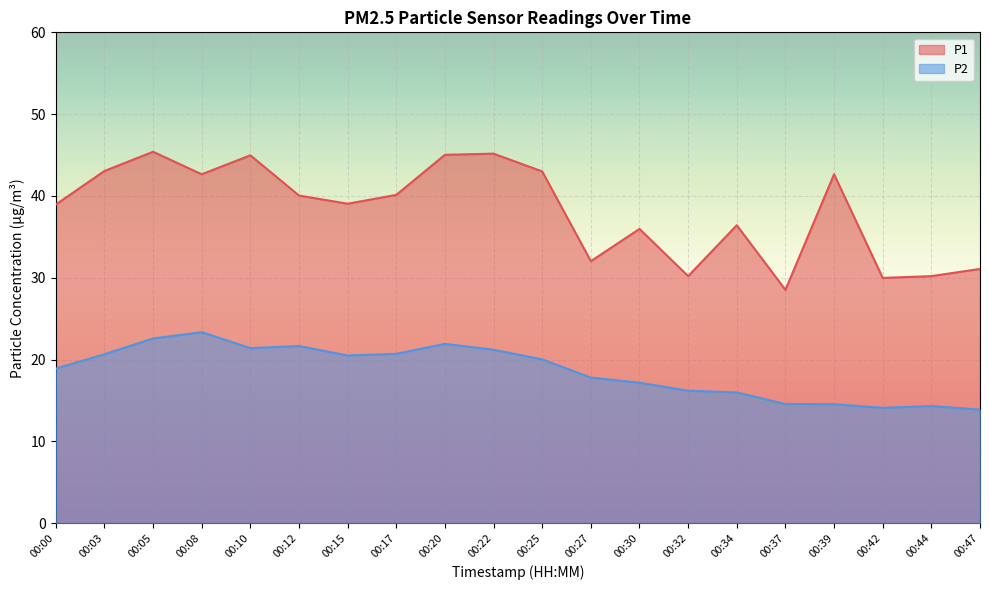

What is the minimum value for P1?

28.5